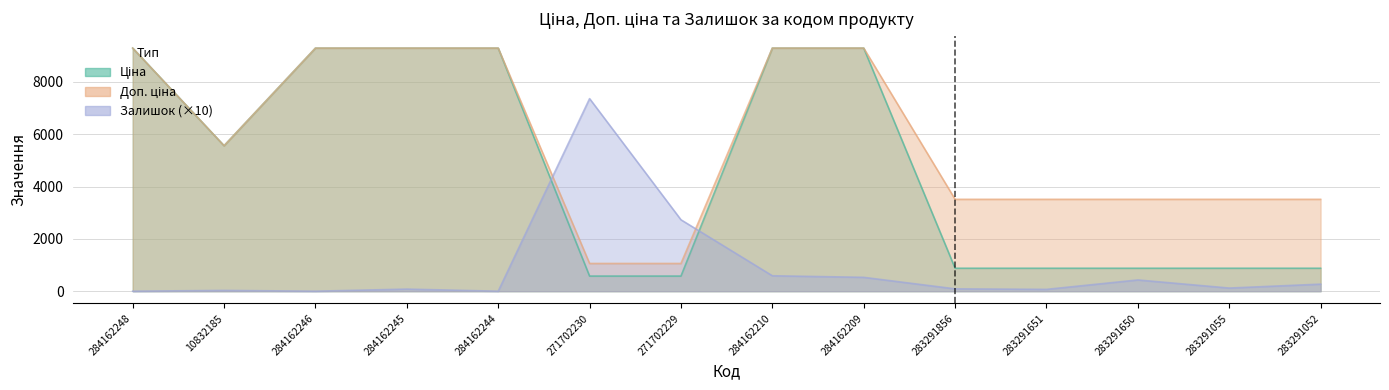

Where does the Залишок series first go above 120?

271702230